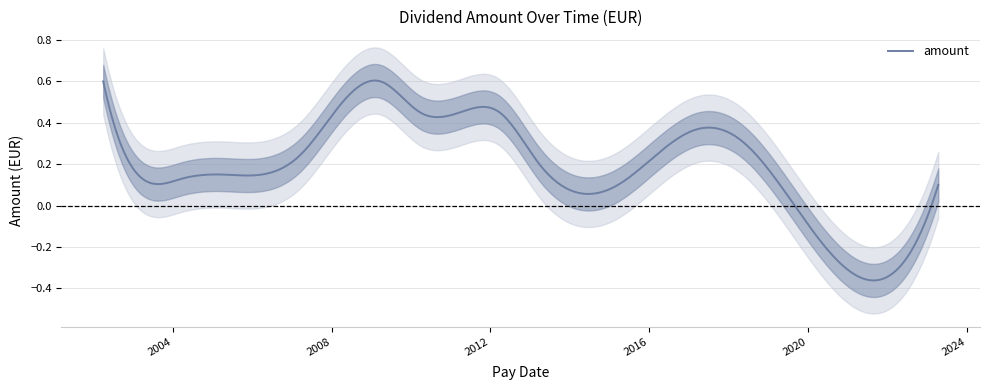

The value at 2019-04-17 is 0.1. True or false?

True